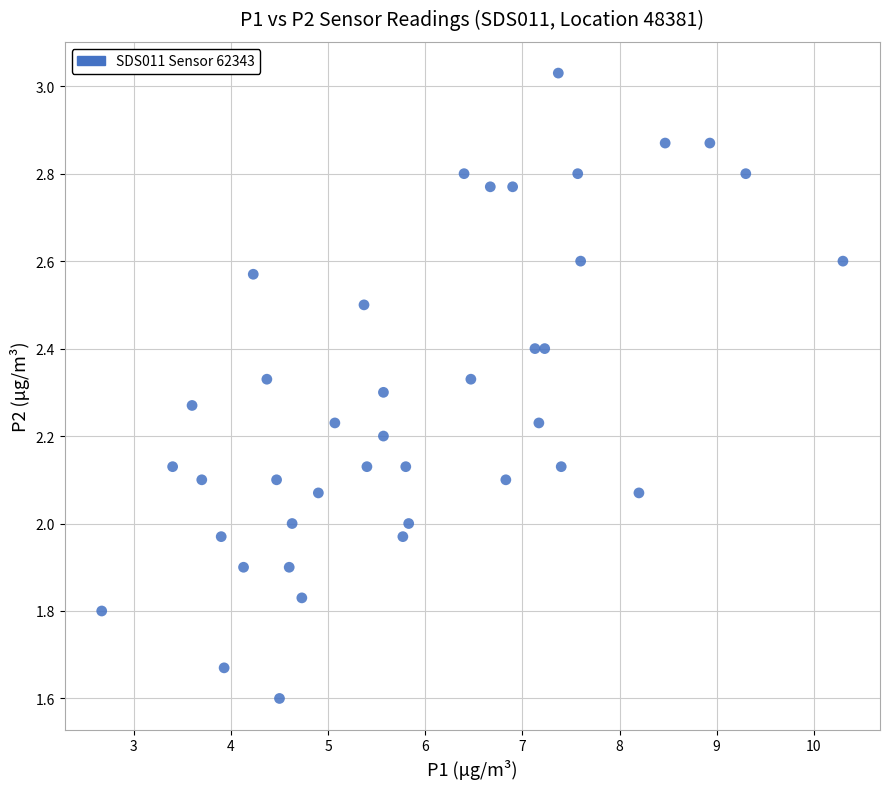

What is the range of Y values (max minus min)?

1.4